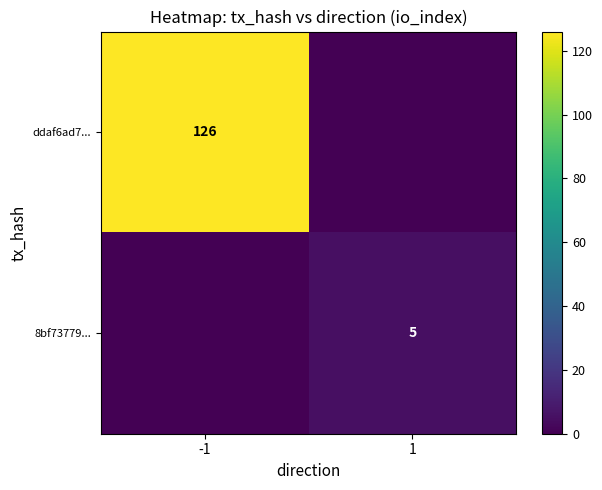

Count the number of categories in the chart.

2